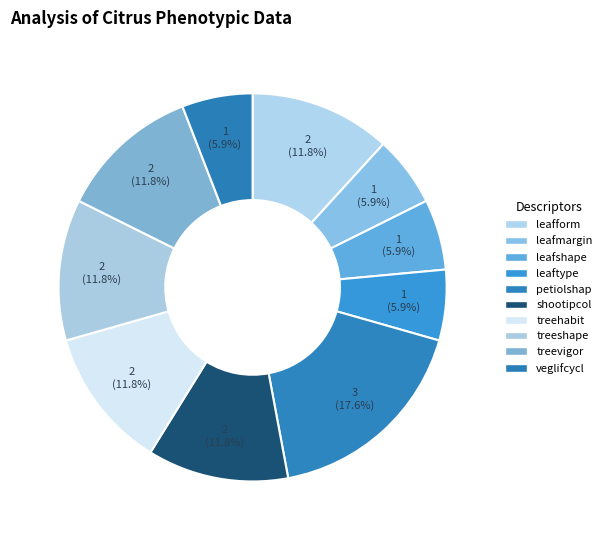

What is the ratio of the value at leafmargin to the value at treeshape?

0.5